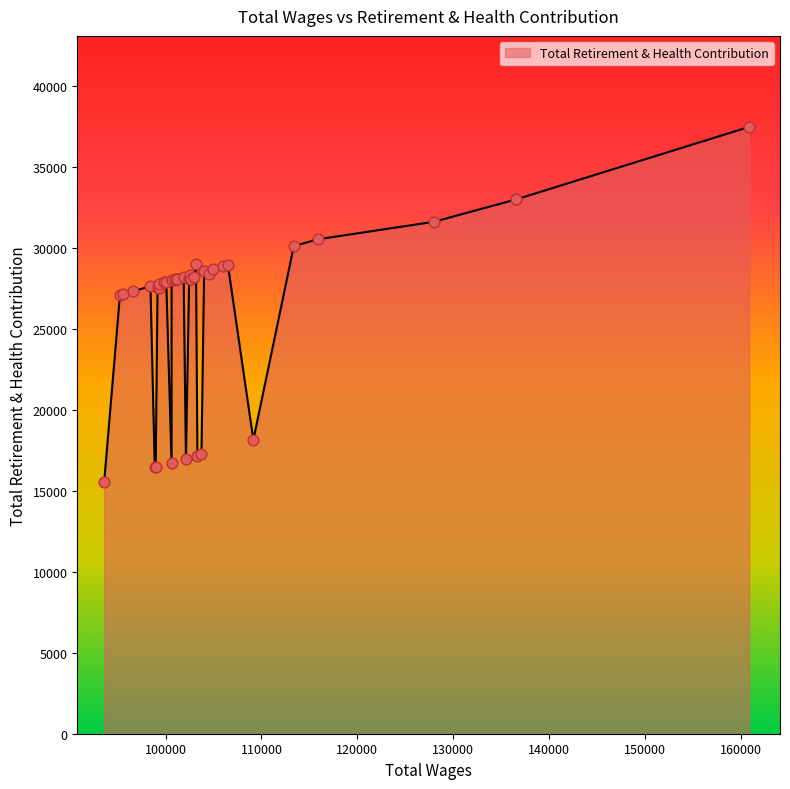

What is the change in value from 100941.0 to 98867.0?

-11598